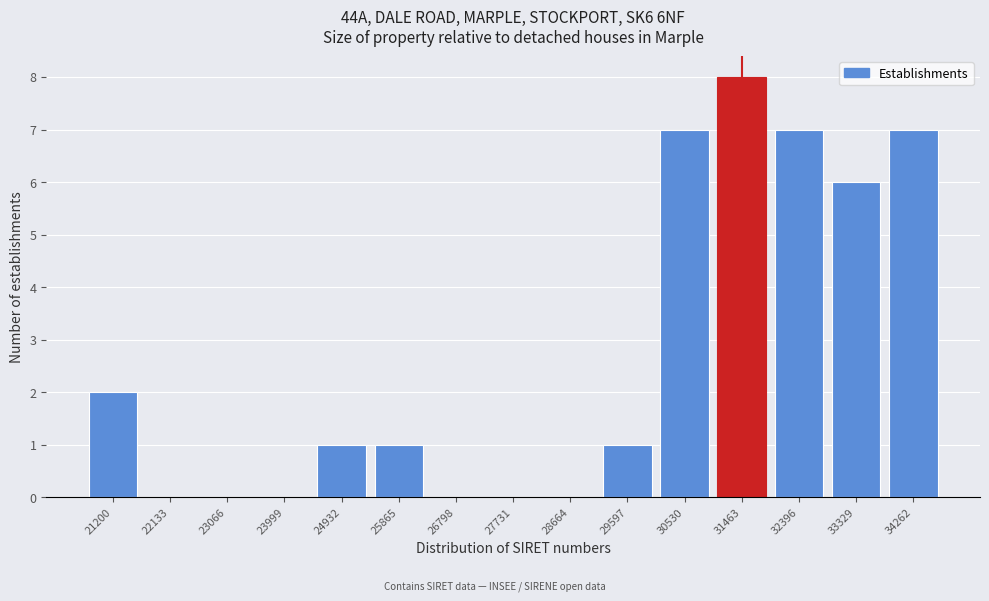

Reading left to right, what are all the values shown in this chart?

21200=2	22133=0	23066=0	23999=0	24932=1	25865=1	26798=0	27731=0	28664=0	29597=1	30530=7	31463=8	32396=7	33329=6	34262=7